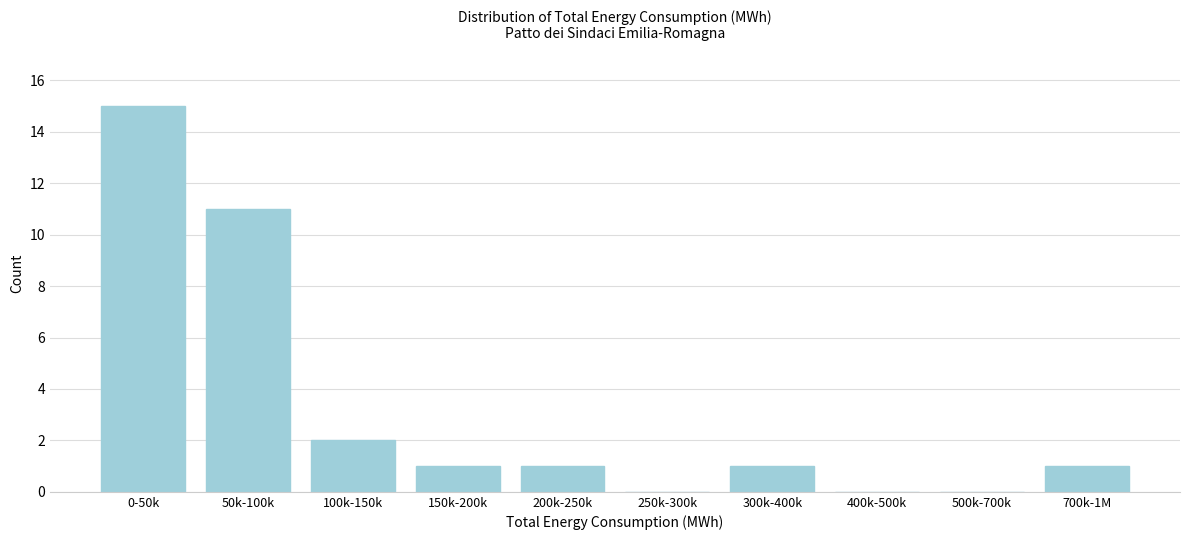

Reading right to left, extract all data points from this chart.

700k-1M=1	500k-700k=0	400k-500k=0	300k-400k=1	250k-300k=0	200k-250k=1	150k-200k=1	100k-150k=2	50k-100k=11	0-50k=15